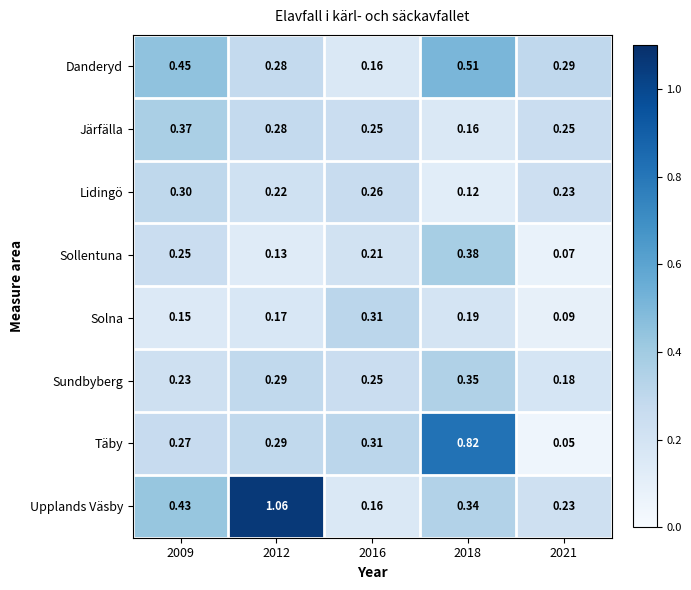

Which series changed the most between 2016 and 2021?

Täby